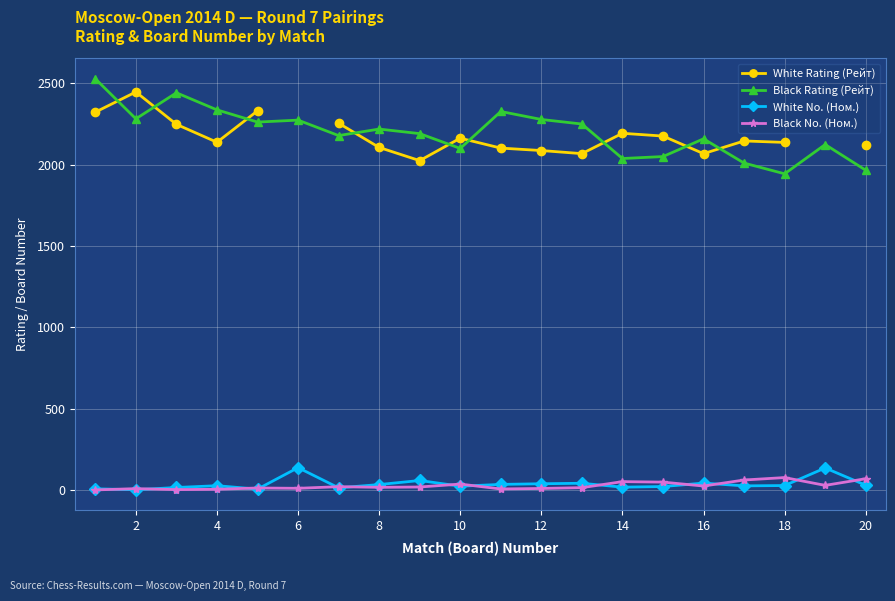

What is the highest value of the Black Rating (Рейт) series?

2528